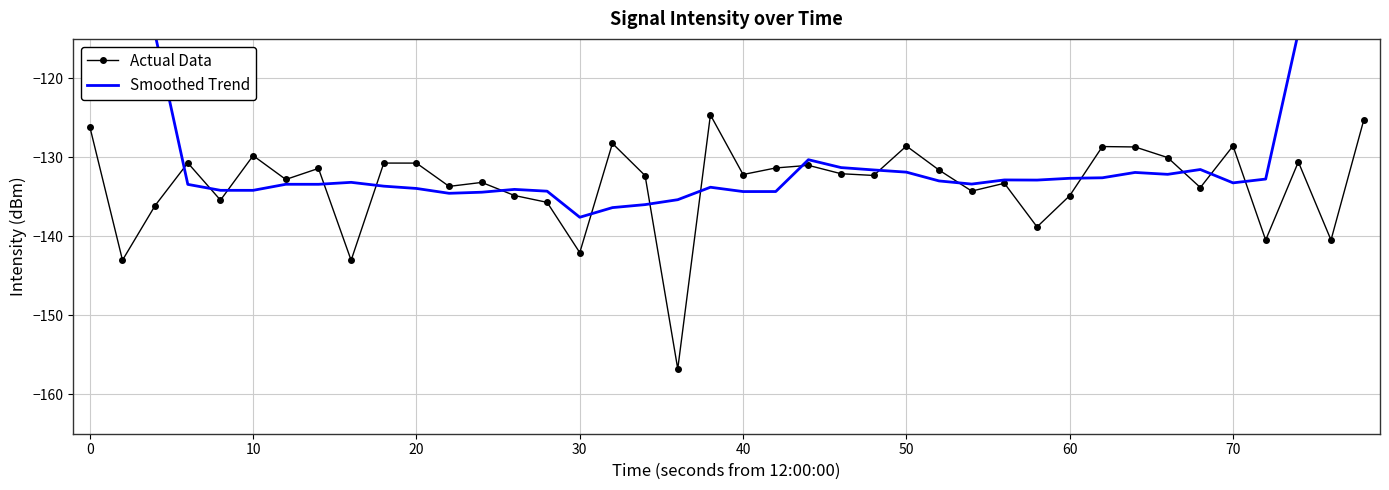

What is the difference between the second highest and minimum values in the Smoothed Trend series?

60.9